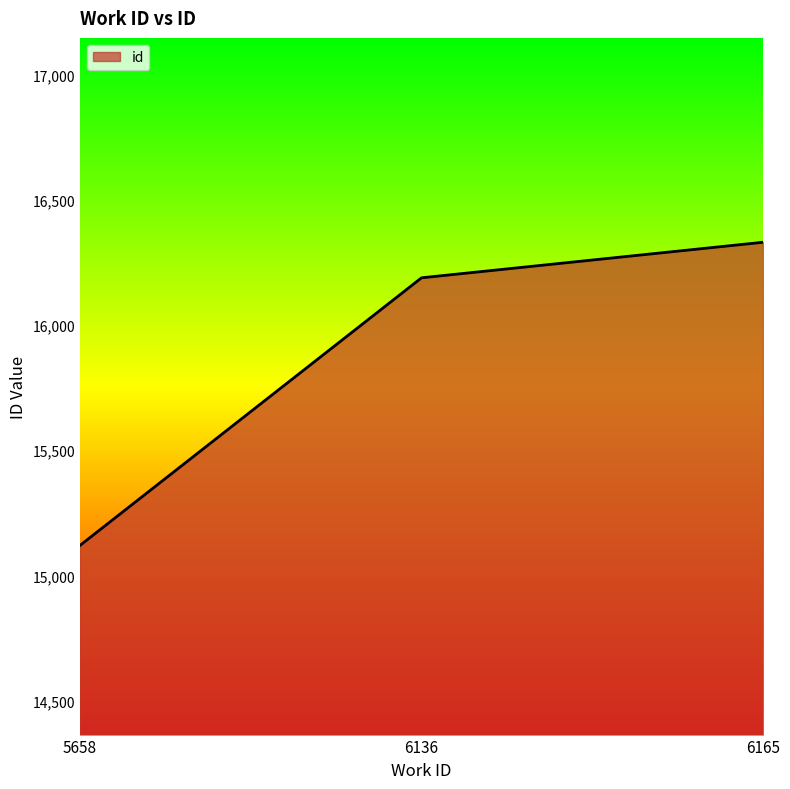

At which label is the value closest to 15725?

6136